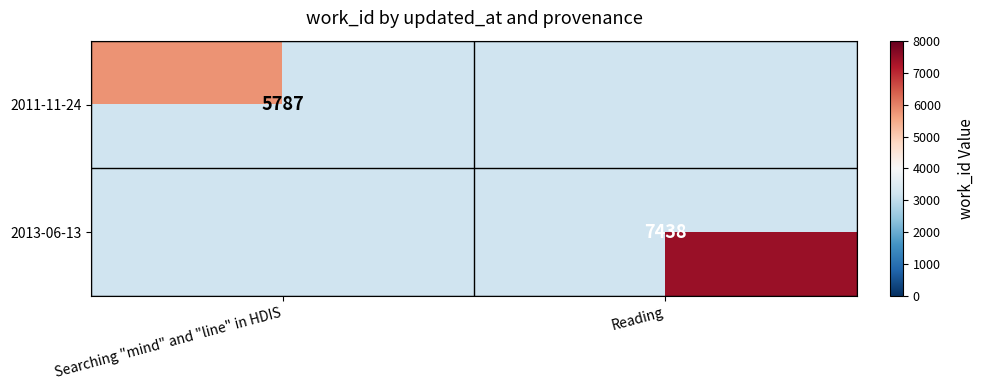

At how many categories does at least one series exceed 7196?

1